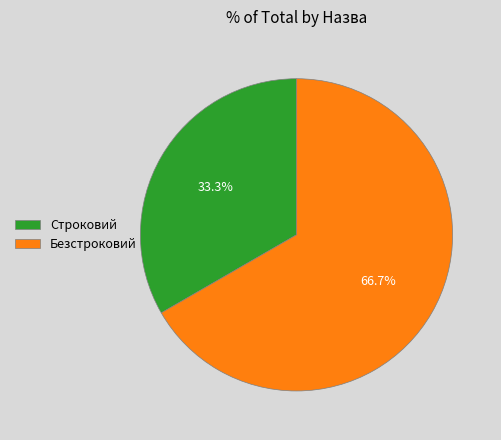

What percentage do Строковий and Безстроковий together represent?

100.0%